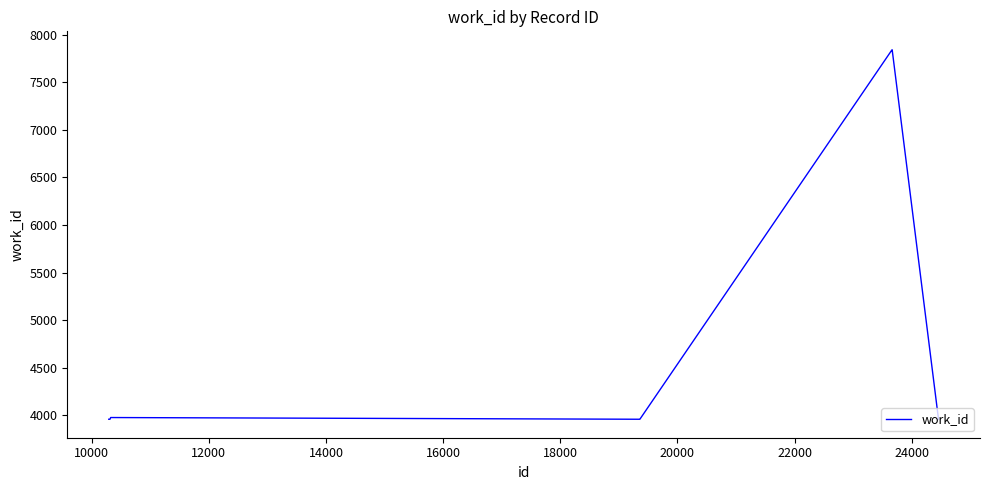

What is the maximum value shown in the chart?

7842